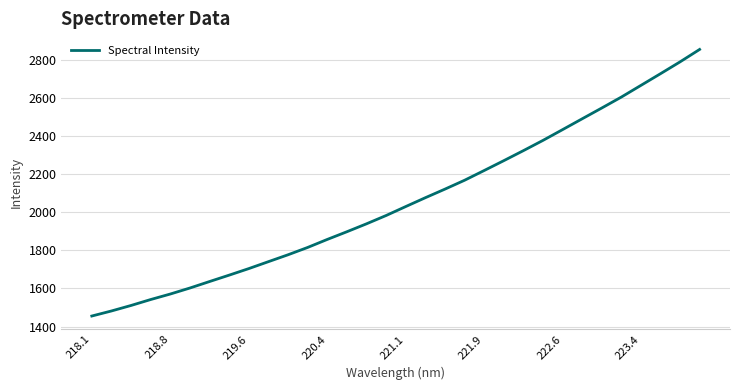

What is the sum of all values?

65880.8